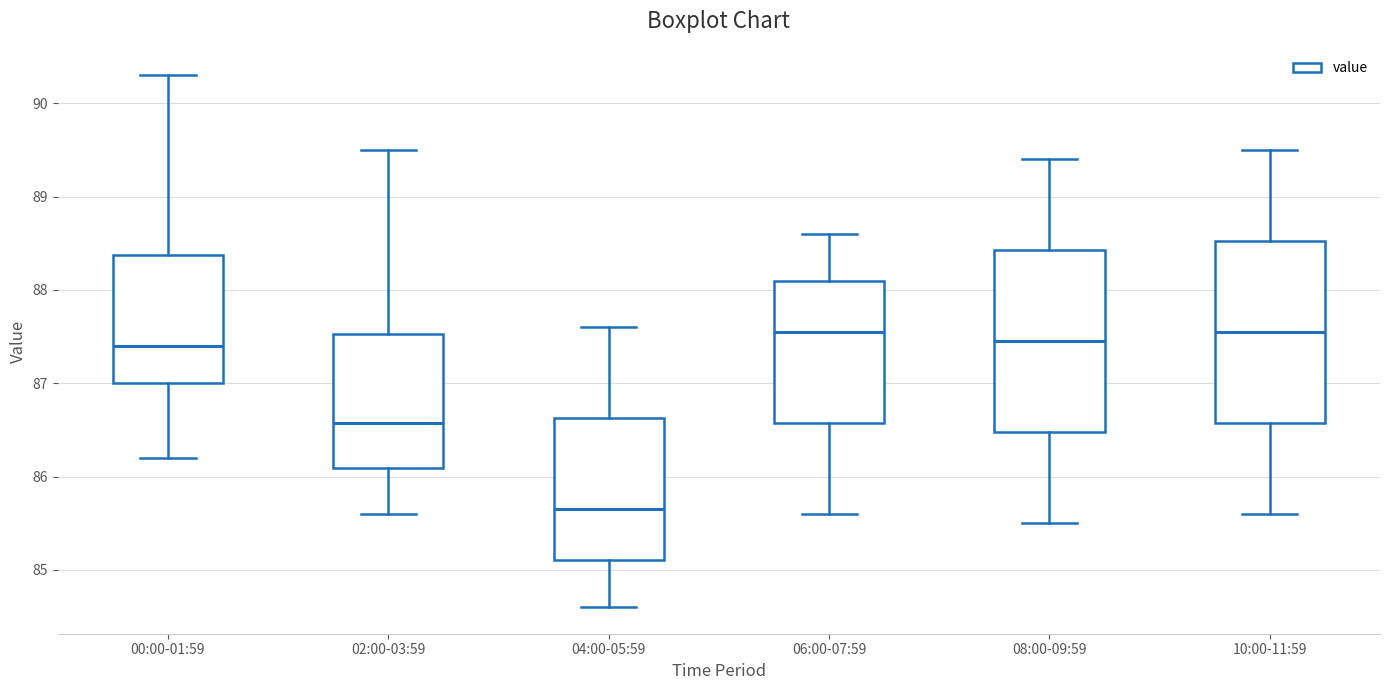

Reading left to right, transcribe this box plot: for each box, give where its median line is, the range the box spans, and where its two whiskers end, as read against the y-axis. The values are not printed on the chart, so give them approximately, as read against the axis.

00:00-01:59: median 87.4, box 87.0 to 88.4, whiskers 86.2 to 90.3
02:00-03:59: median 86.6, box 86.1 to 87.5, whiskers 85.6 to 89.5
04:00-05:59: median 85.7, box 85.1 to 86.6, whiskers 84.6 to 87.6
06:00-07:59: median 87.6, box 86.6 to 88.1, whiskers 85.6 to 88.6
08:00-09:59: median 87.5, box 86.5 to 88.4, whiskers 85.5 to 89.4
10:00-11:59: median 87.6, box 86.6 to 88.5, whiskers 85.6 to 89.5